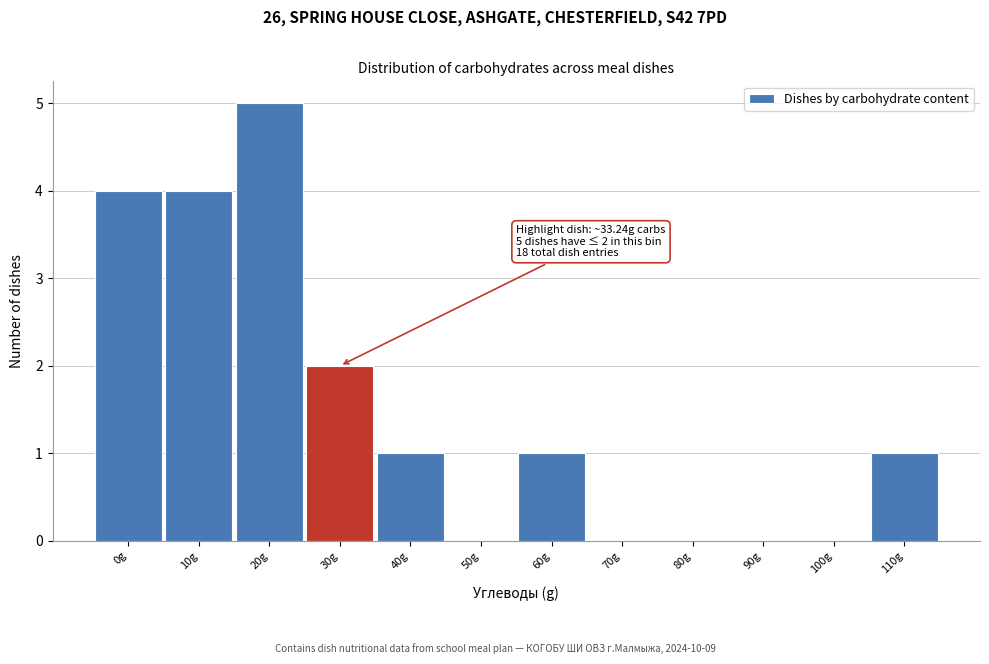

Reading left to right, what are all the values shown in this chart?

0g=4	10g=4	20g=5	30g=2	40g=1	50g=0	60g=1	70g=0	80g=0	90g=0	100g=0	110g=1